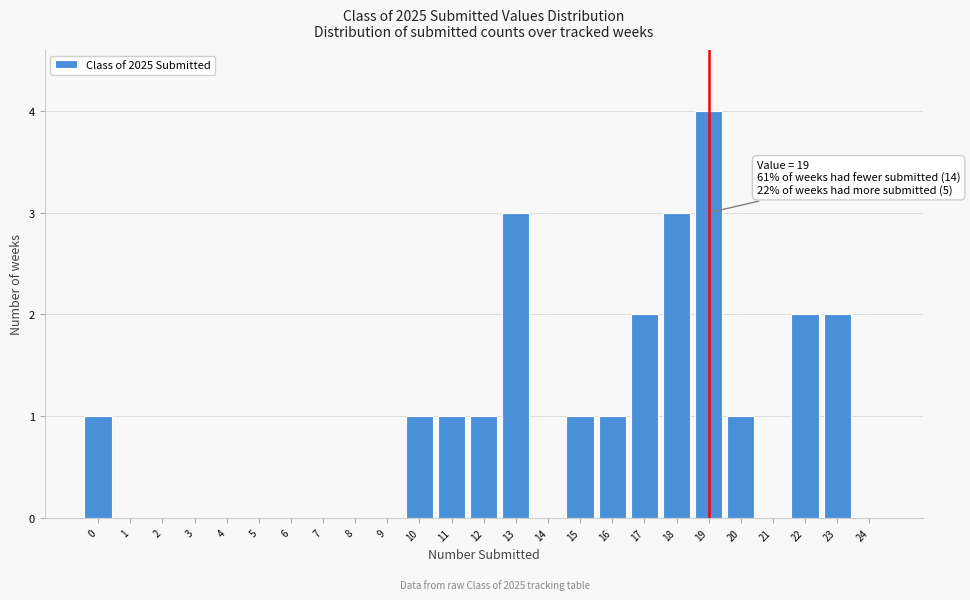

Over which range of the x-axis is the bar tallest?

18.5 to 19.5